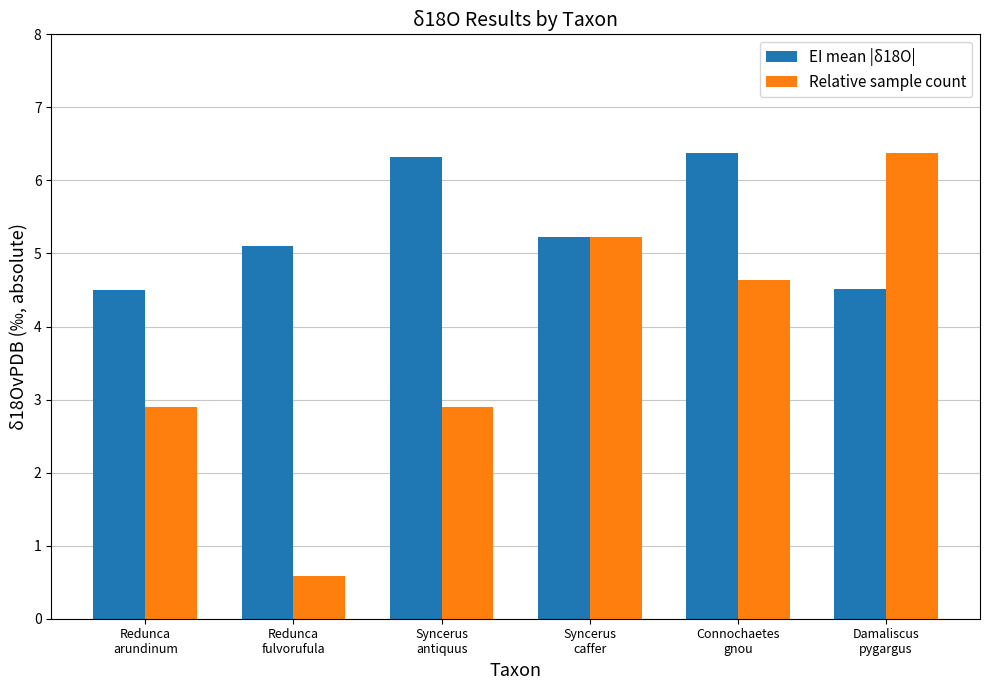

What is the sum of the Relative sample count values at Syncerus
antiquus and Connochaetes
gnou?

7.5